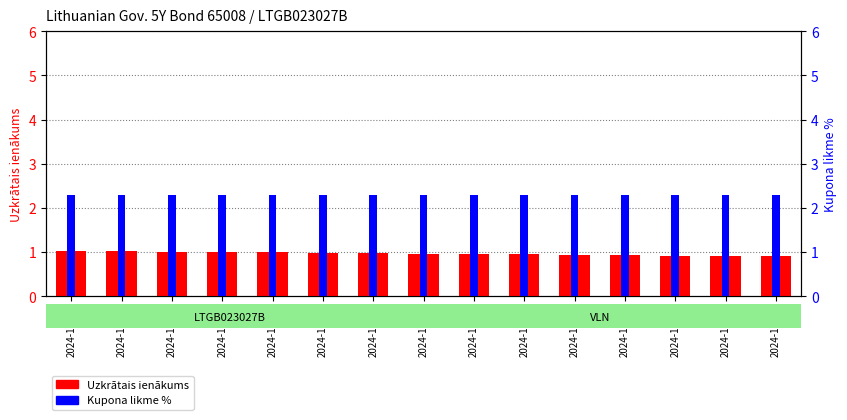

How many groups of bars are there?

15